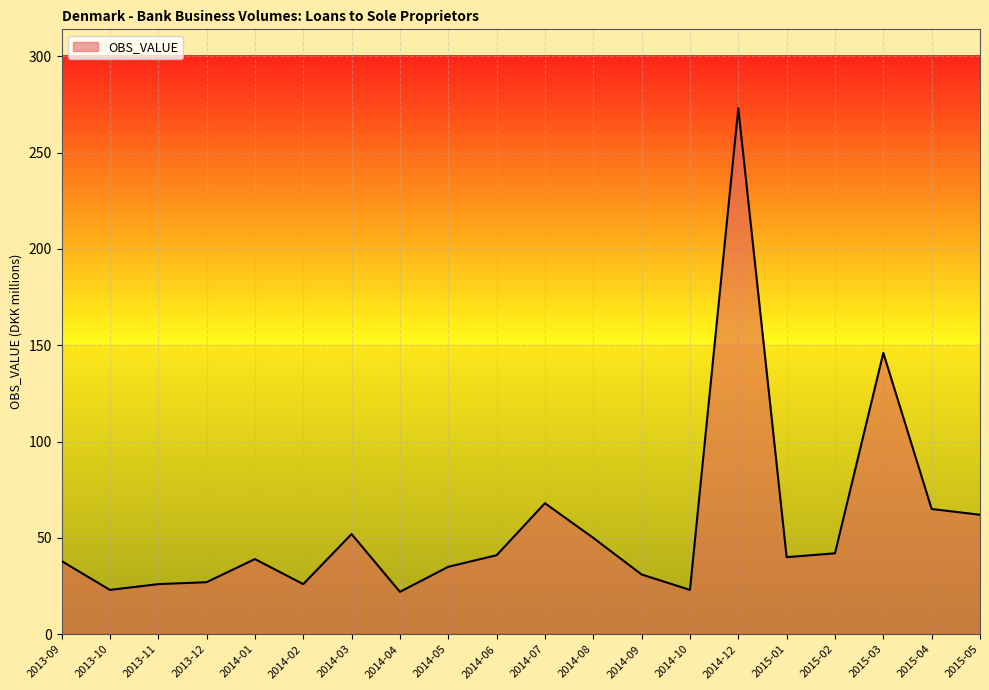

Which category has the highest value across all series?

2014-12